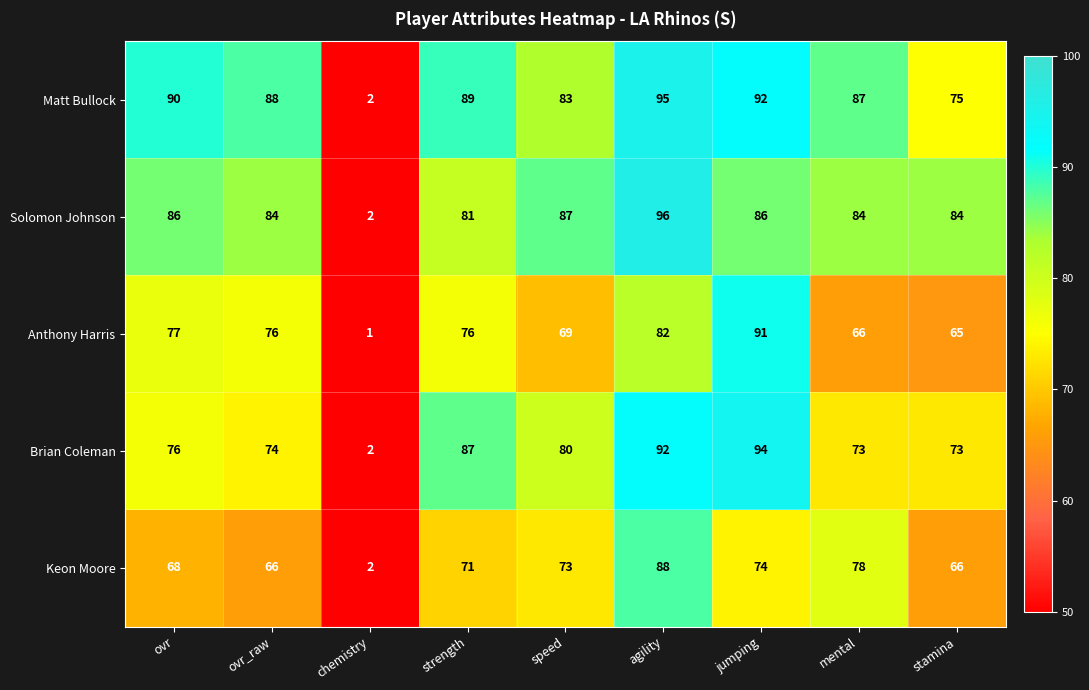

At which label does Matt Bullock first exceed 88?

ovr